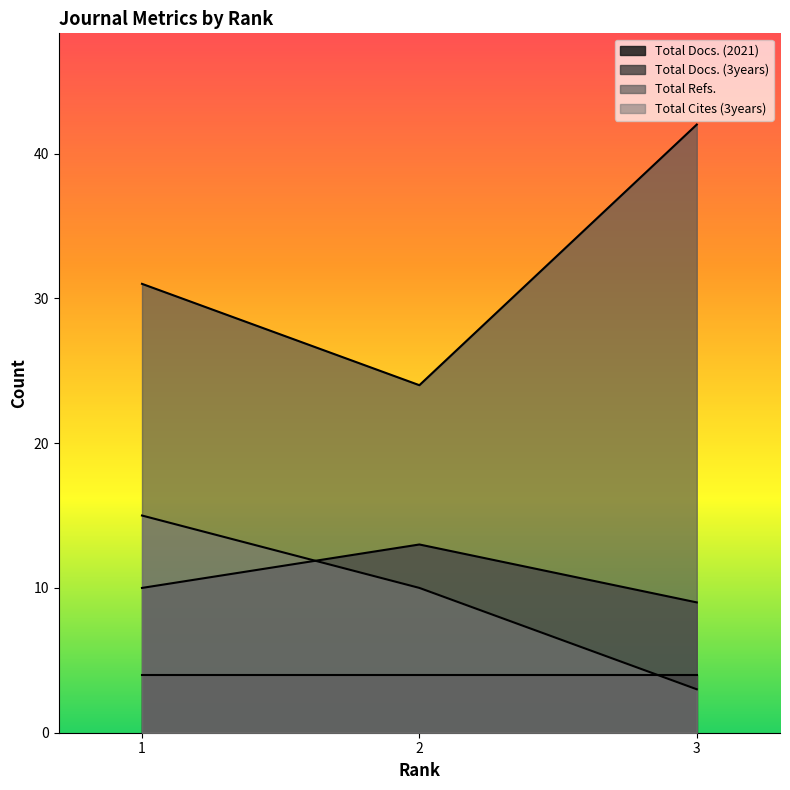

The value of Total Cites (3years) at 1 is 23. True or false?

False